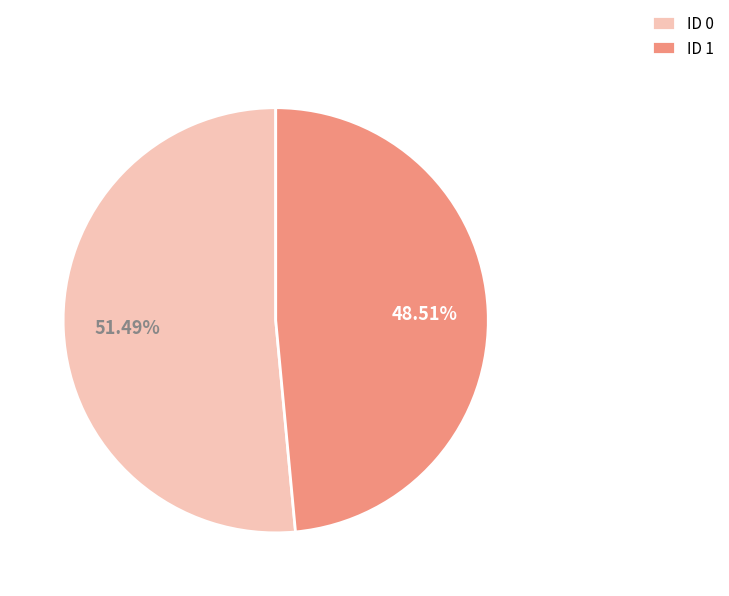

Do ID 1 and ID 0 together represent more than half of the pie?

Yes